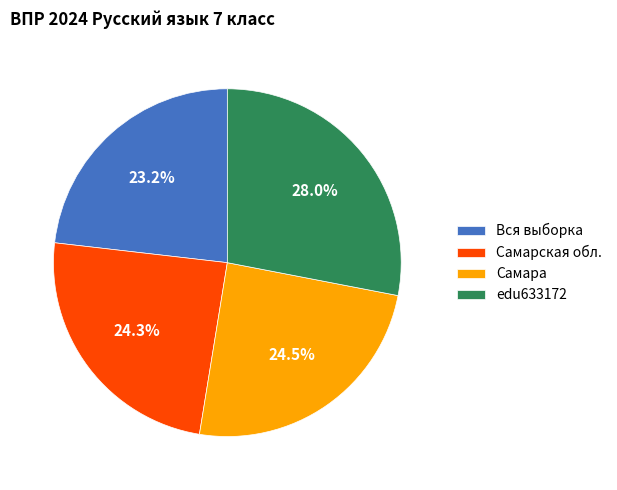

Do Самарская обл. and Вся выборка together represent more than half of the pie?

No